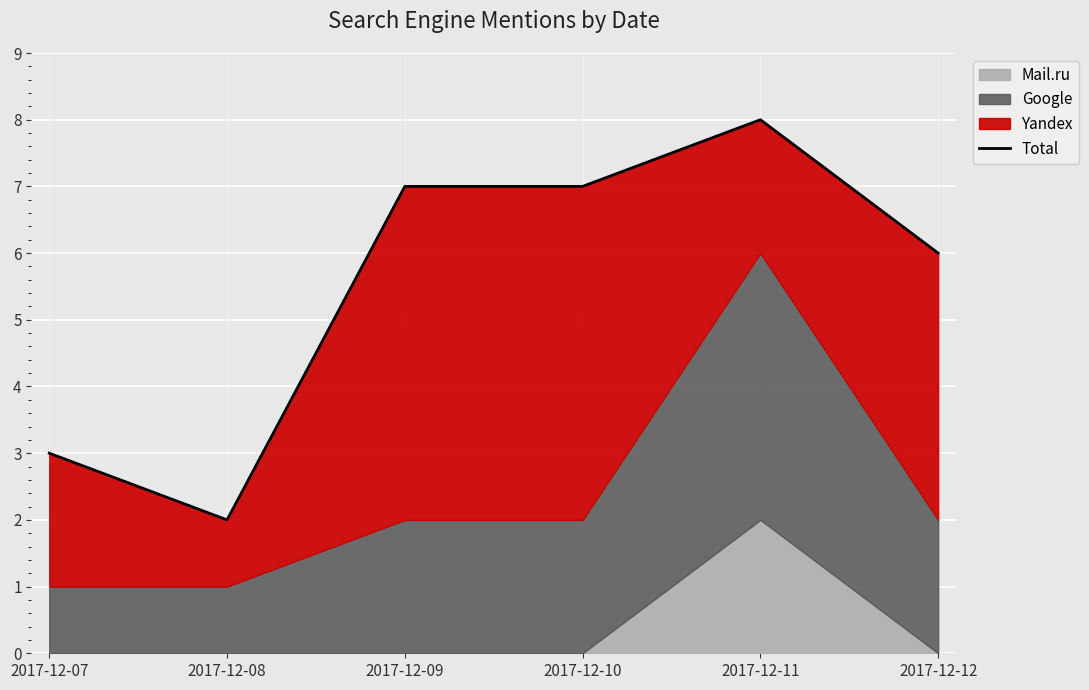

True or false: the data shows 7 at 2017-12-10.

True